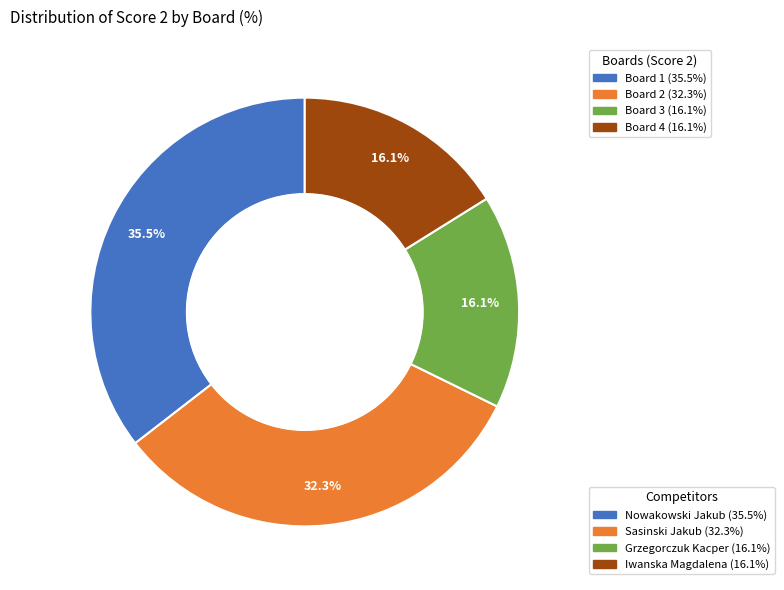

Is there a majority slice in this chart?

No